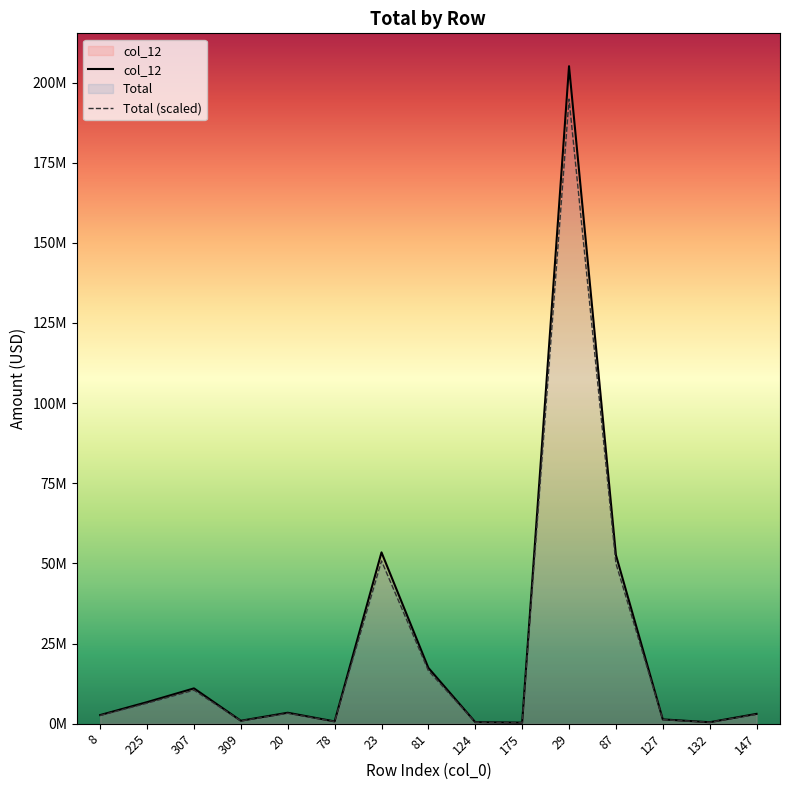

True or false: col_12 and Total cross at least once.

False